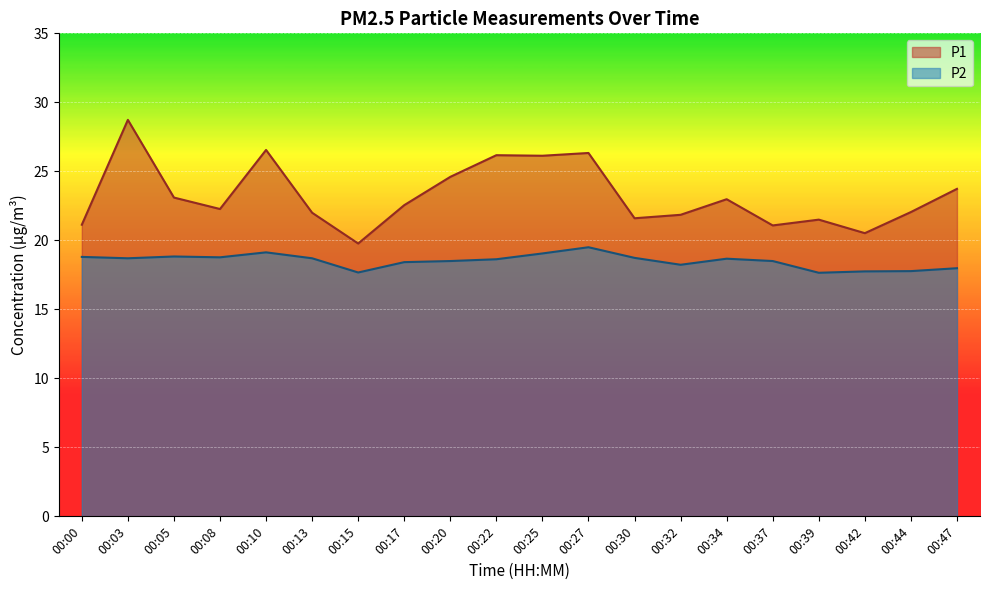

What are all the series names shown in the legend?

P1, P2